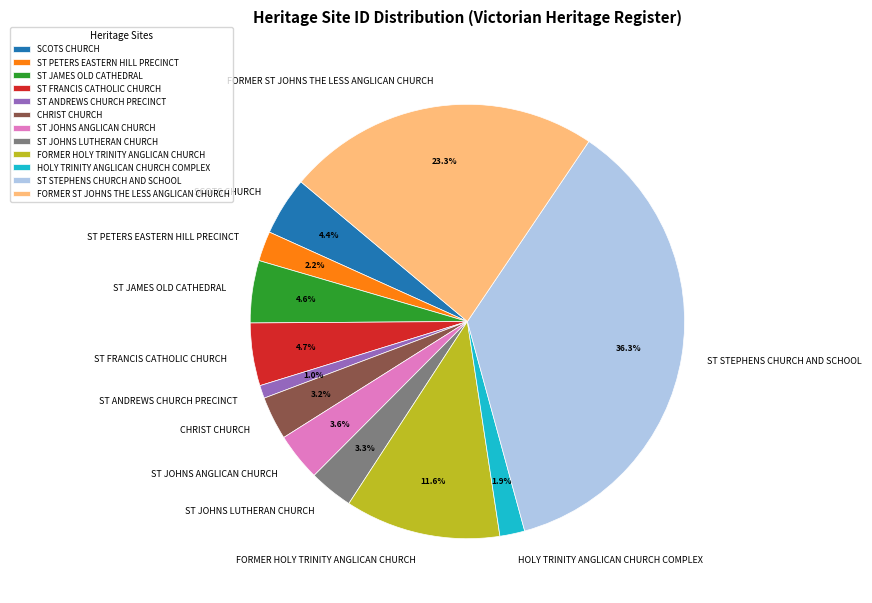

What is the smallest slice in the pie chart?

ST ANDREWS CHURCH PRECINCT